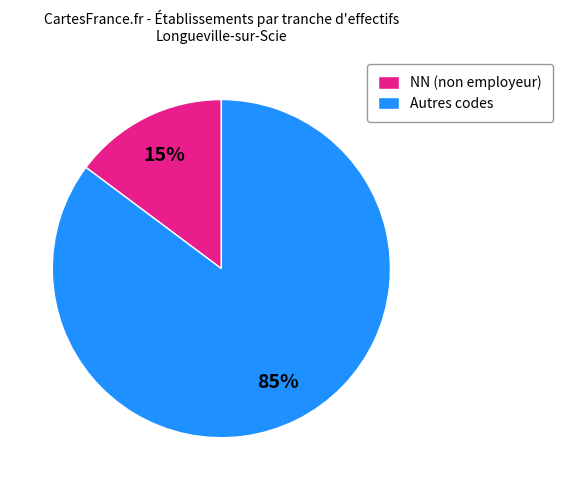

To the nearest percent, what is the average slice percentage?

50%